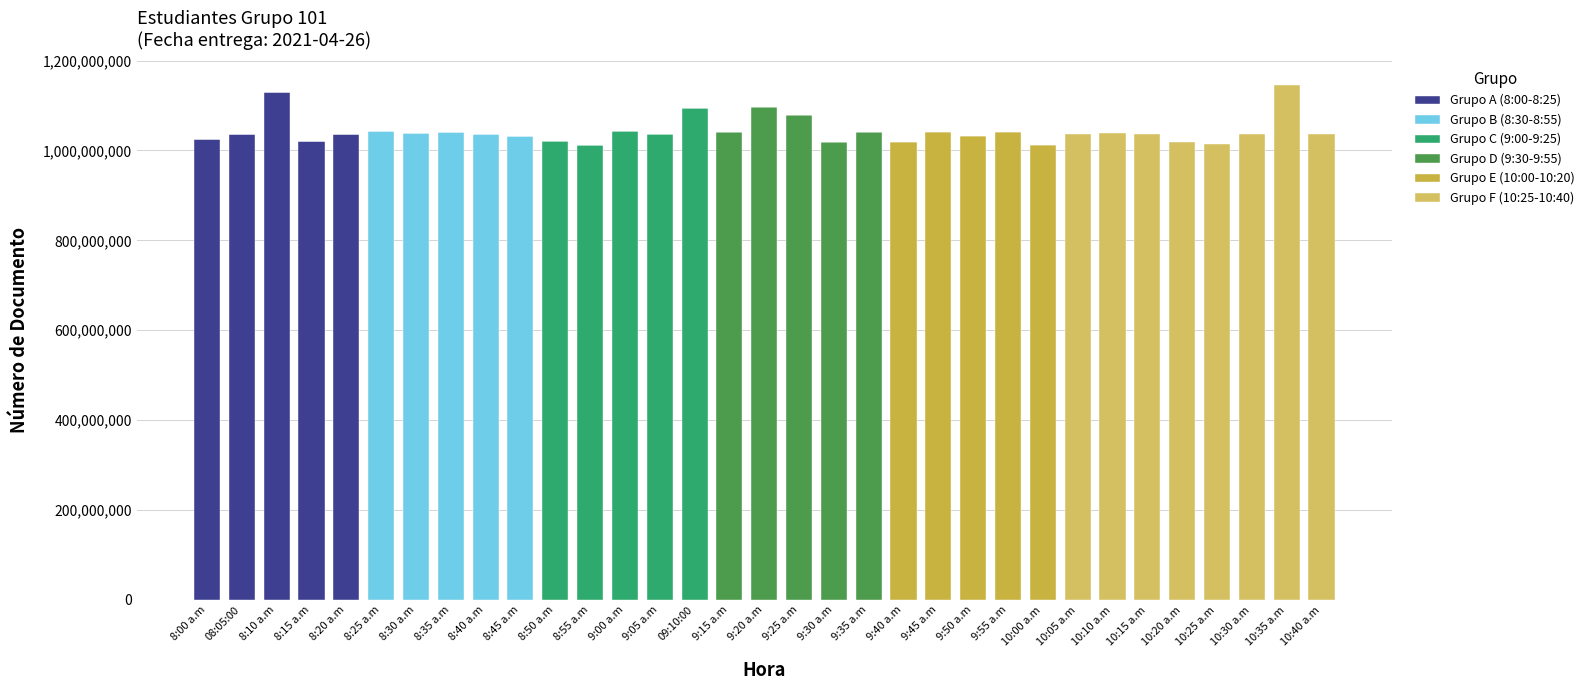

How many values in the Grupo A (8:00-8:25) series exceed 0?

5